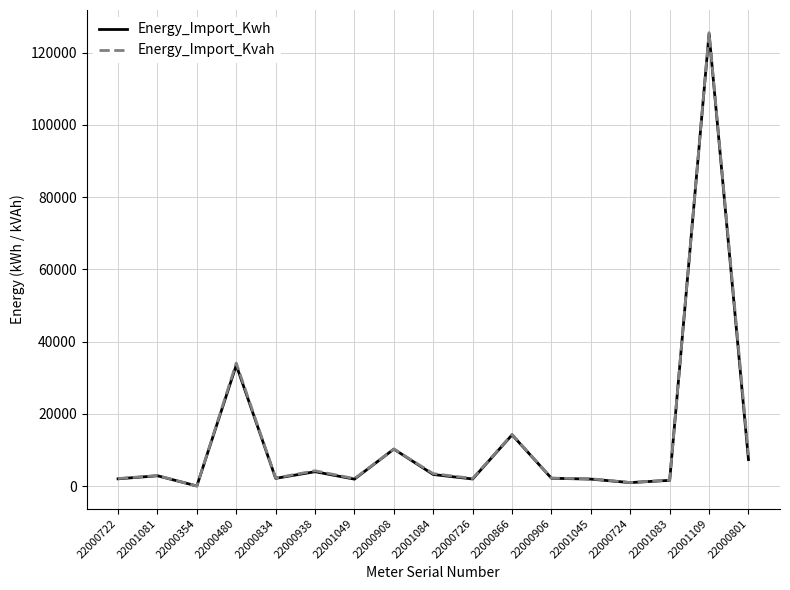

What is the spread (max minus min) of values at 22000354?

0.4